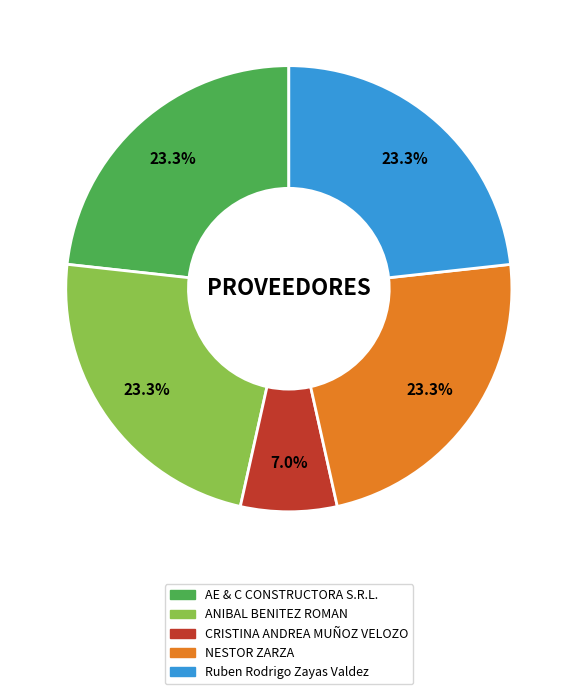

How many segments does this pie chart have?

5